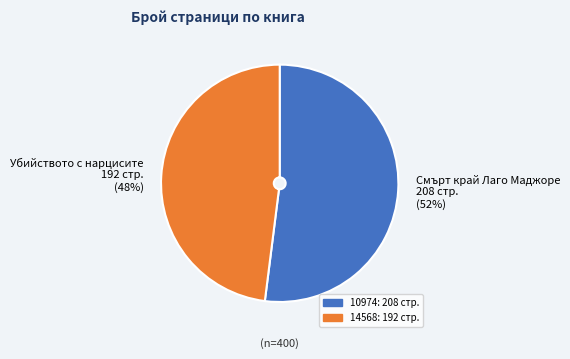

Which category has the biggest portion of the pie?

Смърт край Лаго Маджоре 208 стр.